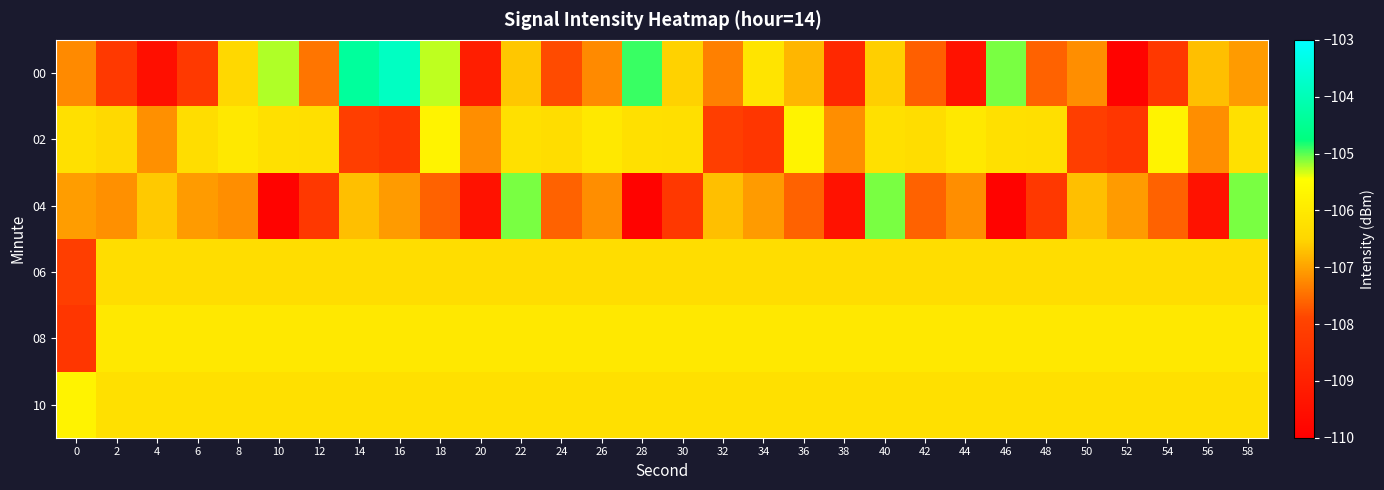

Reading right to left, transcribe all the data shown in this chart.

00: 58=-107.1	56=-106.7	54=-108.3	52=-109.9	50=-107.2	48=-107.6	46=-105.1	44=-109.5	42=-107.6	40=-106.6	38=-108.8	36=-106.8	34=-106.1	32=-107.3	30=-106.5	28=-104.9	26=-107.2	24=-107.8	22=-106.6	20=-109.1	18=-105.3	16=-103.8	14=-104.3	12=-107.4	10=-105.2	8=-106.5	6=-108.2	4=-109.5	2=-108.2	0=-107.2
02: 58=-106.3	56=-107.2	54=-105.8	52=-108.3	50=-108.1	48=-106.3	46=-106.3	44=-106.0	42=-106.3	40=-106.3	38=-107.2	36=-105.8	34=-108.3	32=-108.1	30=-106.3	28=-106.3	26=-106.0	24=-106.3	22=-106.3	20=-107.2	18=-105.8	16=-108.3	14=-108.1	12=-106.3	10=-106.3	8=-106.0	6=-106.3	4=-107.2	2=-106.4	0=-106.3
04: 58=-105.1	56=-109.5	54=-107.6	52=-107.1	50=-106.7	48=-108.3	46=-109.9	44=-107.2	42=-107.6	40=-105.1	38=-109.5	36=-107.6	34=-107.1	32=-106.7	30=-108.3	28=-109.9	26=-107.2	24=-107.6	22=-105.1	20=-109.5	18=-107.6	16=-107.1	14=-106.7	12=-108.3	10=-109.9	8=-107.2	6=-107.1	4=-106.6	2=-107.2	0=-107.1
06: 58=-106.3	56=-106.3	54=-106.3	52=-106.3	50=-106.3	48=-106.3	46=-106.3	44=-106.3	42=-106.3	40=-106.3	38=-106.3	36=-106.3	34=-106.3	32=-106.3	30=-106.3	28=-106.3	26=-106.3	24=-106.3	22=-106.3	20=-106.3	18=-106.3	16=-106.3	14=-106.3	12=-106.3	10=-106.3	8=-106.3	6=-106.3	4=-106.3	2=-106.3	0=-108.1
08: 58=-106.0	56=-106.0	54=-106.0	52=-106.0	50=-106.0	48=-106.0	46=-106.0	44=-106.0	42=-106.0	40=-106.0	38=-106.0	36=-106.0	34=-106.0	32=-106.0	30=-106.0	28=-106.0	26=-106.0	24=-106.0	22=-106.0	20=-106.0	18=-106.0	16=-106.0	14=-106.0	12=-106.0	10=-106.0	8=-106.0	6=-106.0	4=-106.0	2=-106.0	0=-108.3
10: 58=-106.3	56=-106.3	54=-106.3	52=-106.3	50=-106.3	48=-106.3	46=-106.3	44=-106.3	42=-106.3	40=-106.3	38=-106.3	36=-106.3	34=-106.3	32=-106.3	30=-106.3	28=-106.3	26=-106.3	24=-106.3	22=-106.3	20=-106.3	18=-106.3	16=-106.3	14=-106.3	12=-106.3	10=-106.3	8=-106.3	6=-106.3	4=-106.3	2=-106.3	0=-105.8